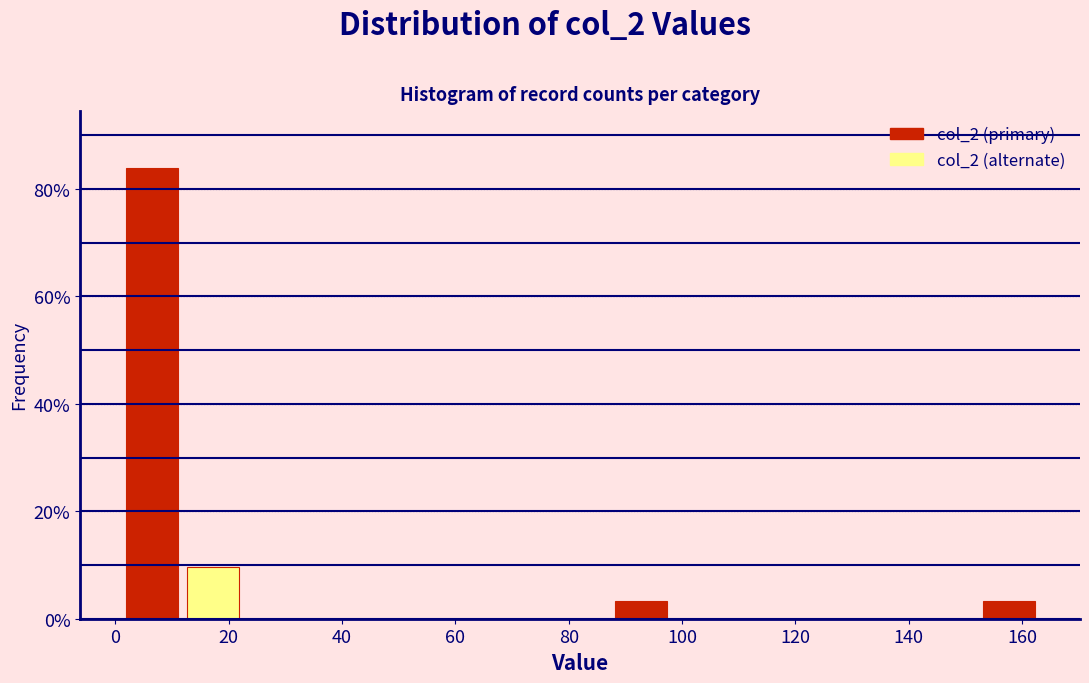

Which range on the x-axis has the tallest bar?

1.0 to 11.8